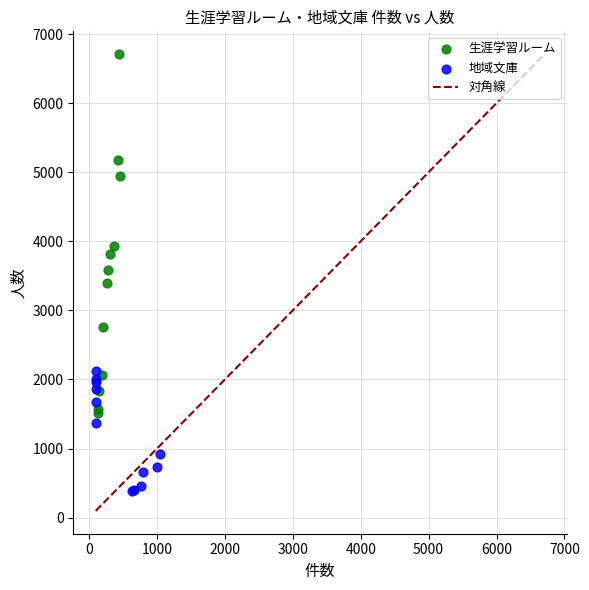

Which series contains the lowest Y value?

地域文庫